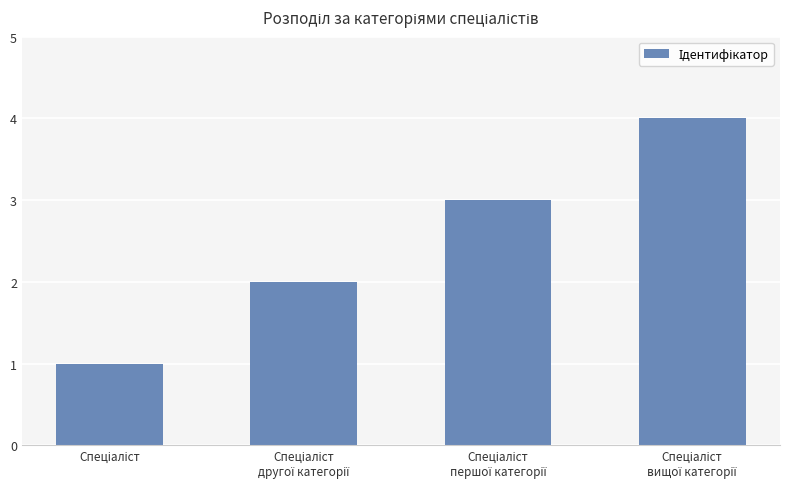

What is the sum of all values?

10